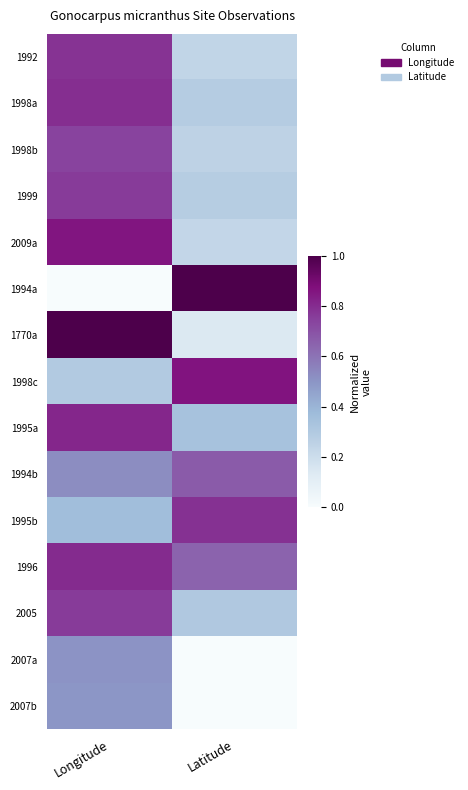

Reading left to right, extract all data points from this chart.

1992: Longitude=0.8	Latitude=0.2
1998a: Longitude=0.8	Latitude=0.3
1998b: Longitude=0.7	Latitude=0.3
1999: Longitude=0.8	Latitude=0.3
2009a: Longitude=0.9	Latitude=0.2
1994a: Longitude=0.0	Latitude=1.0
1770a: Longitude=1.0	Latitude=0.1
1998c: Longitude=0.3	Latitude=0.9
1995a: Longitude=0.8	Latitude=0.3
1994b: Longitude=0.5	Latitude=0.7
1995b: Longitude=0.4	Latitude=0.8
1996: Longitude=0.8	Latitude=0.6
2005: Longitude=0.8	Latitude=0.3
2007a: Longitude=0.5	Latitude=0.0
2007b: Longitude=0.5	Latitude=0.0